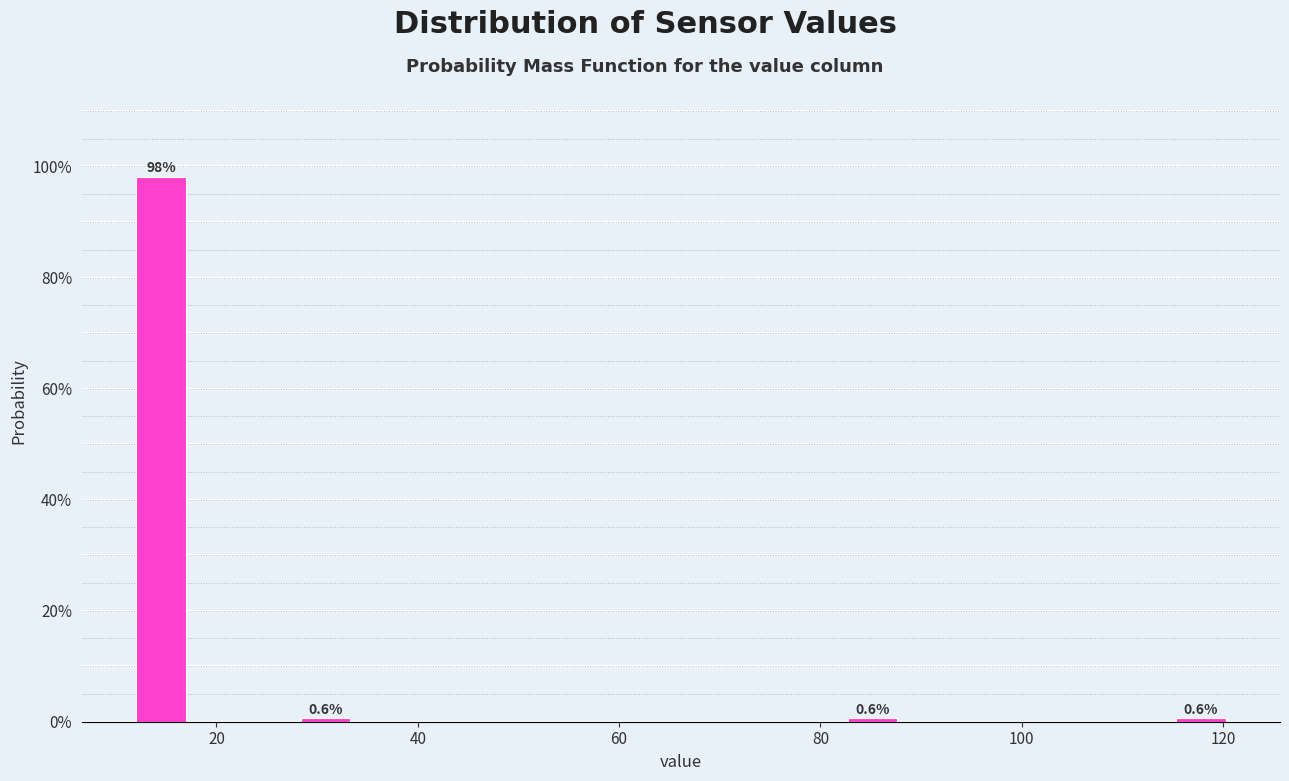

Around what value on the x-axis is the tallest bar? Give the approximate position of its centre, as read against the axis.

14